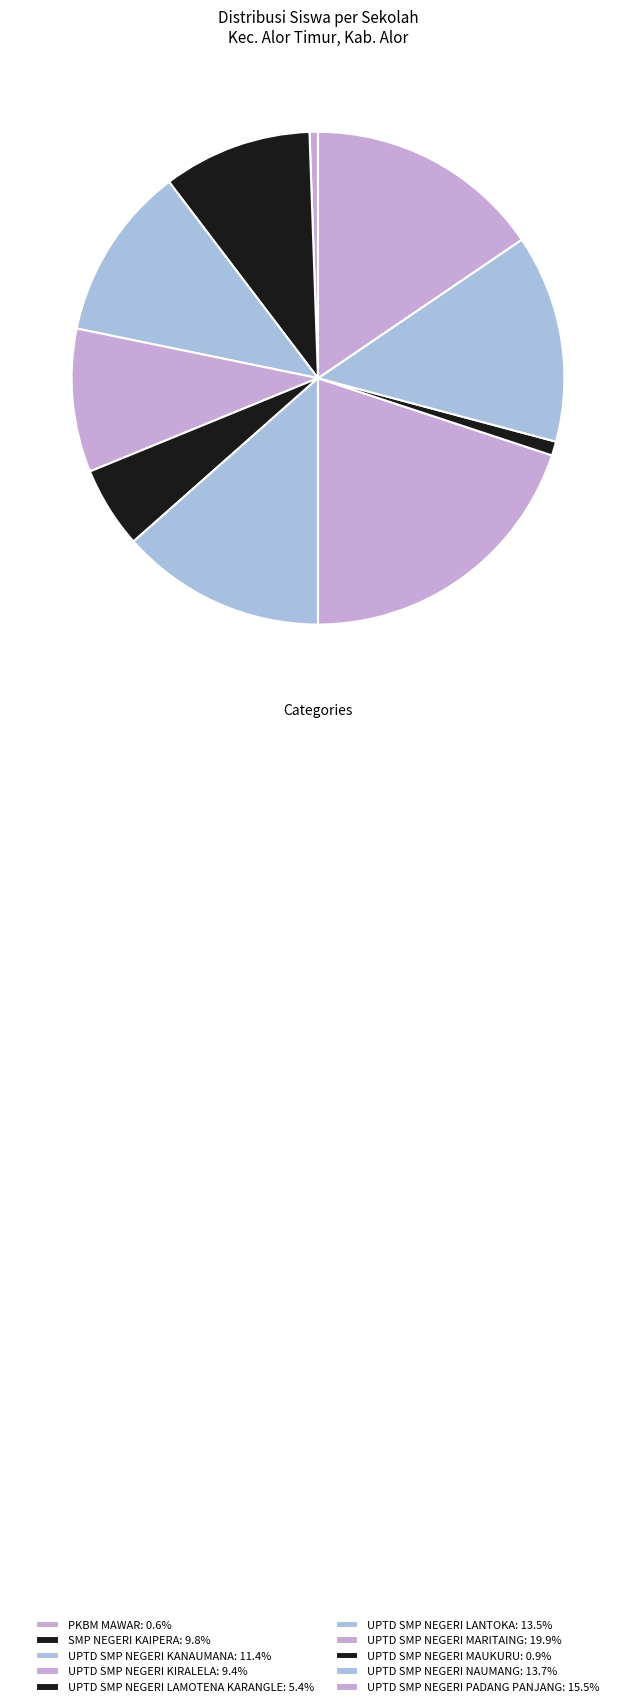

How many slices are in this pie chart?

10